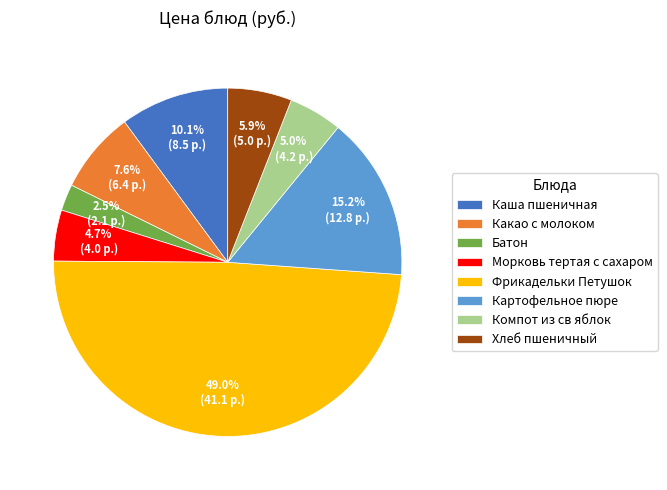

What percentage is the Морковь тертая с сахаром slice, to the nearest percent?

5%